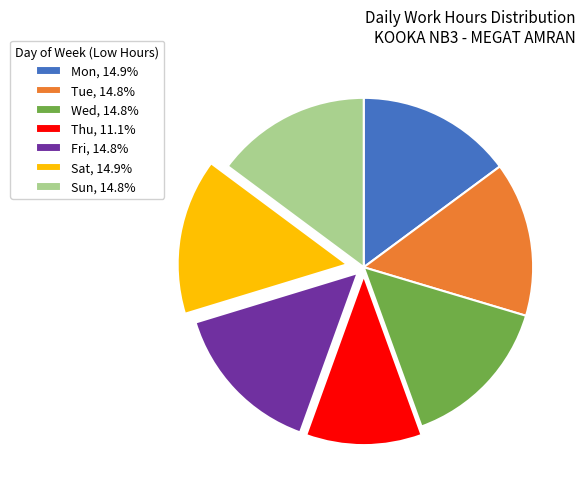

Approximately how many times larger is the value at Thu, 11.1% compared to Mon, 14.9%?

0.7